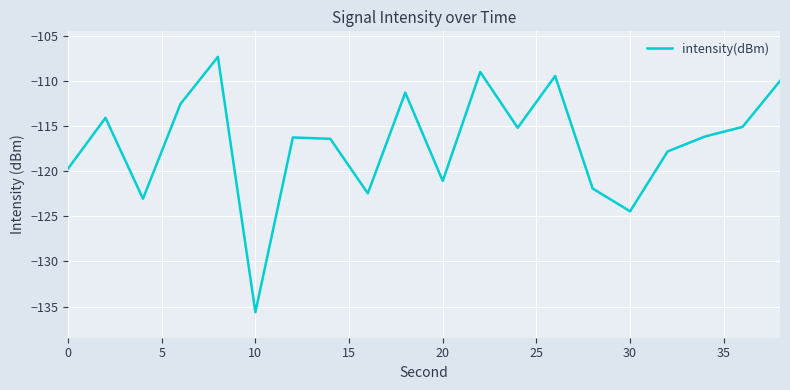

What is the smallest value displayed?

-135.6